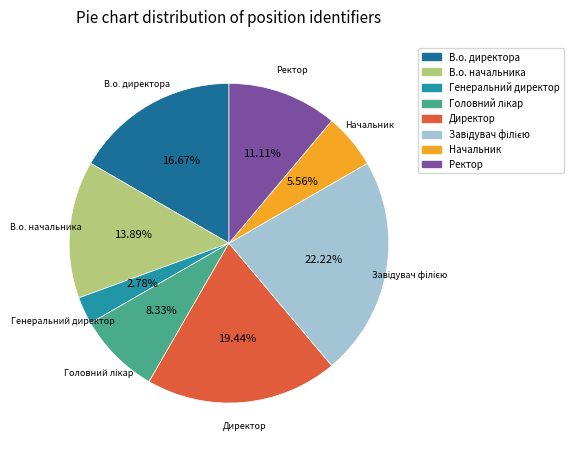

Between В.о. начальника and Генеральний директор, which is larger?

В.о. начальника